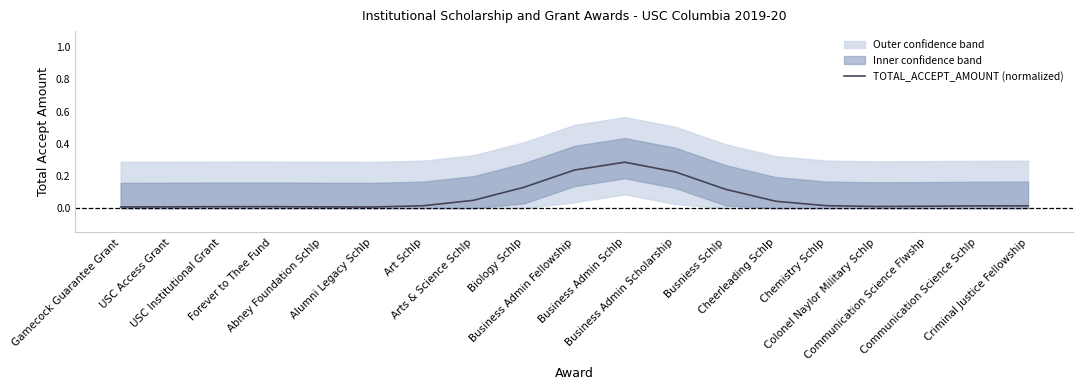

What is the greatest value displayed?

0.3